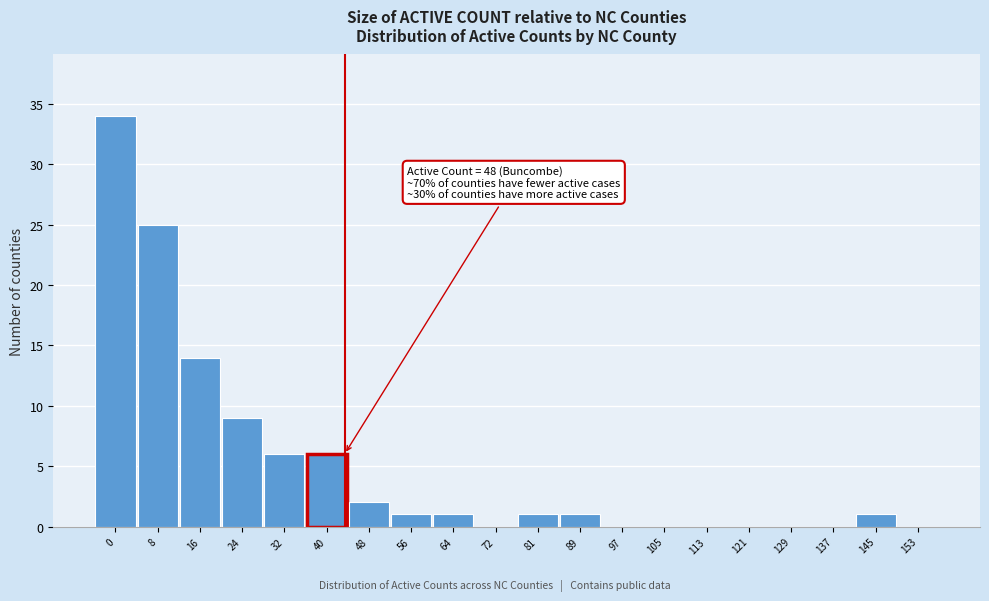

Reading right to left, extract all data points from this chart.

153=0	145=1	137=0	129=0	121=0	113=0	105=0	97=0	89=1	81=1	72=0	64=1	56=1	48=2	40=6	32=6	24=9	16=14	8=25	0=34